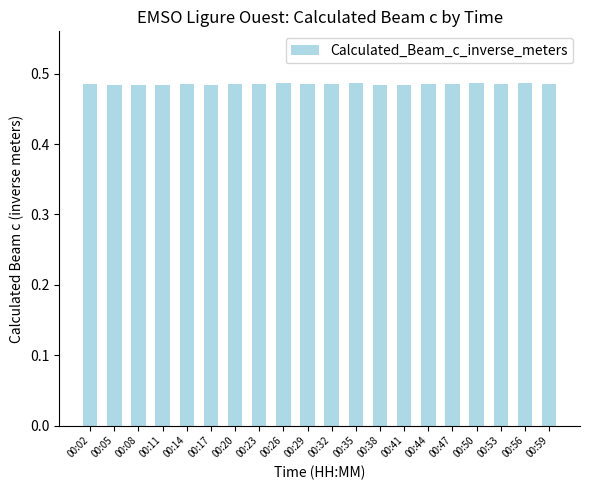

Count the values in the range 0 to 1.

20